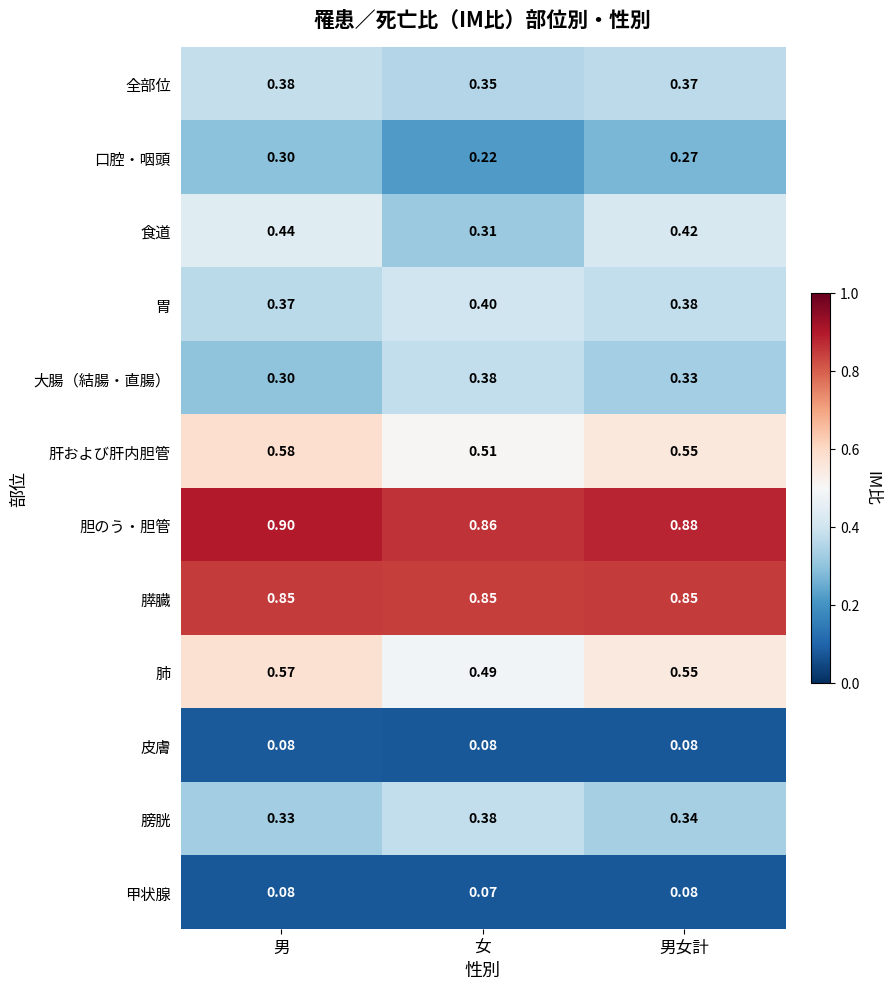

Where is 食道 nearest to the value 0?

女